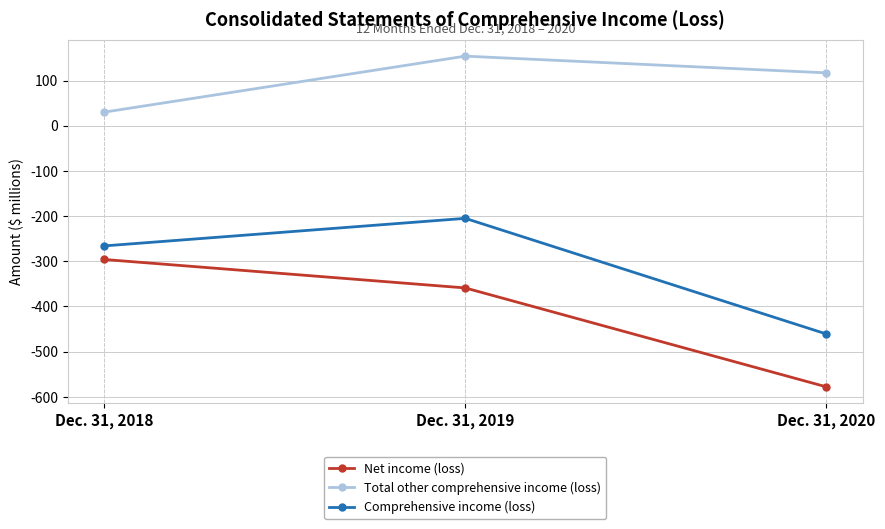

How many lines are shown in the chart?

3